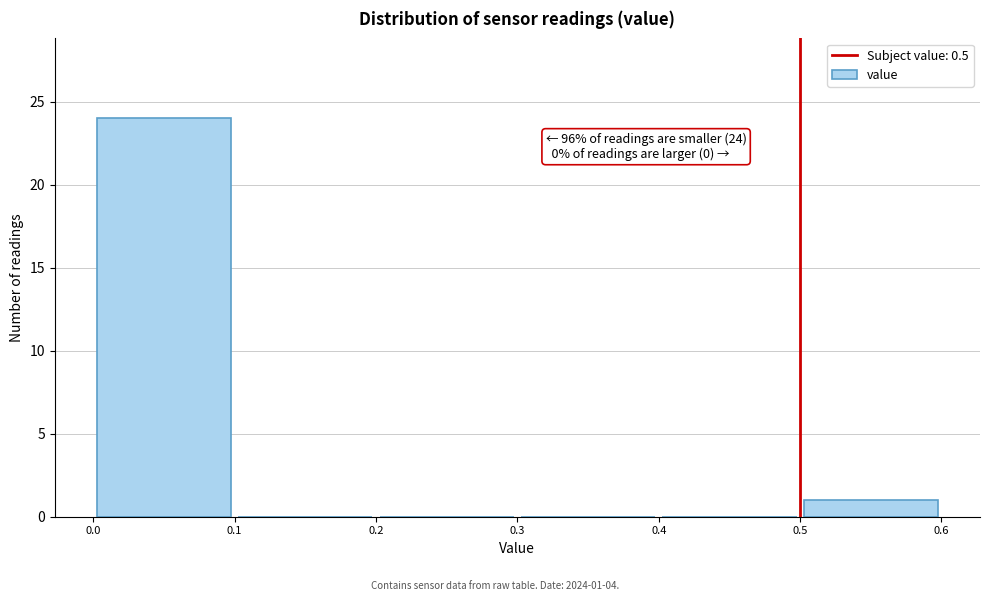

Which range on the x-axis has the tallest bar?

0.0 to 0.1